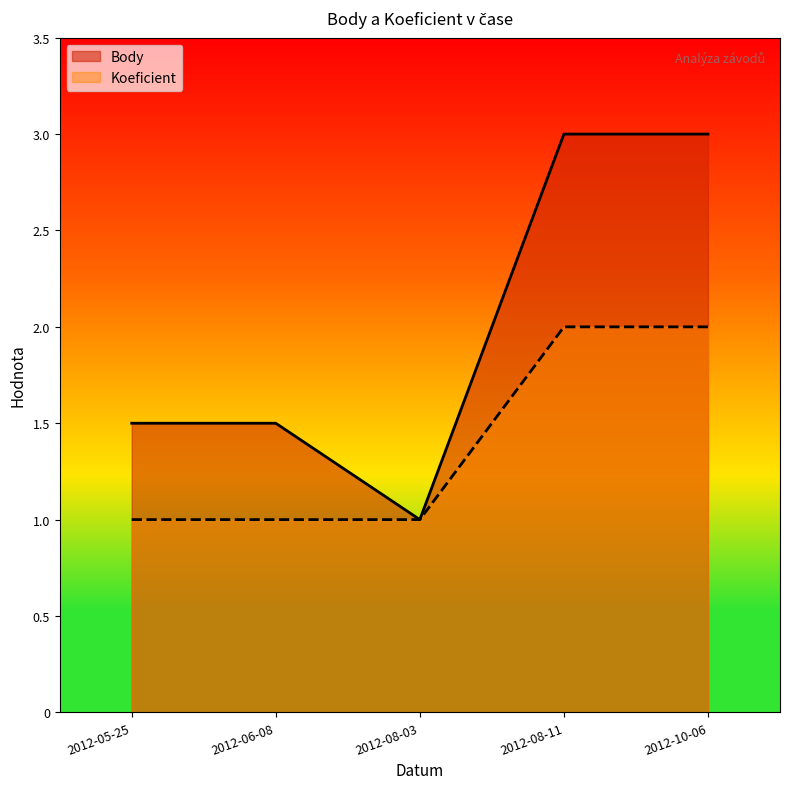

Does the chart display data point markers on the line(s)?

No